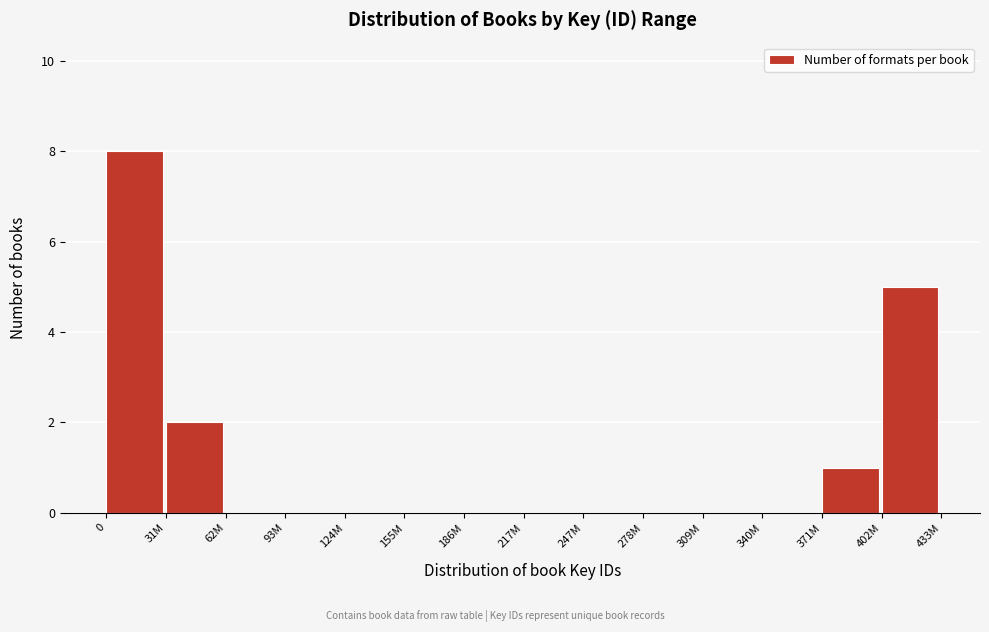

Reading left to right, list all the values displayed in this chart.

0=8	31M=2	62M=0	93M=0	124M=0	155M=0	186M=0	217M=0	247M=0	278M=0	309M=0	340M=0	371M=1	402M=5